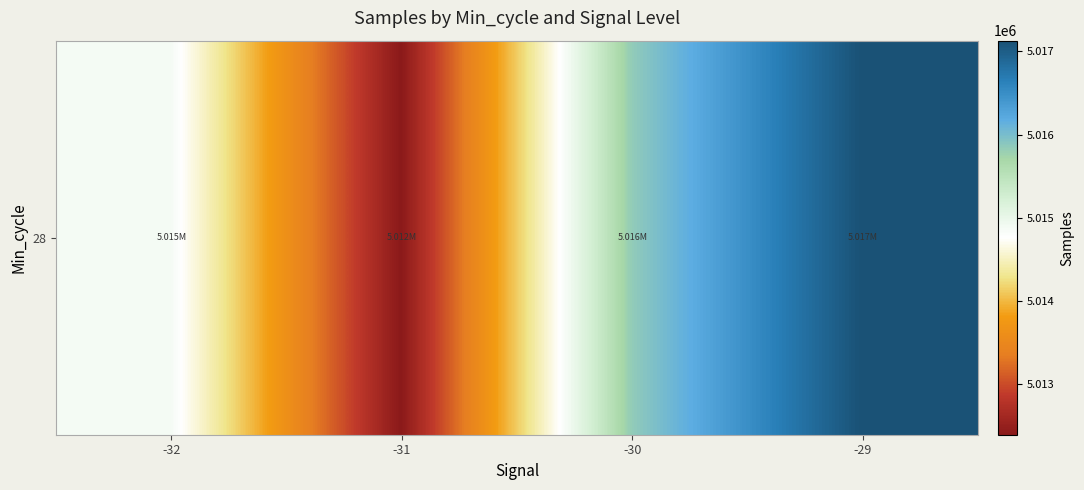

List the labels in order of value, smallest first.

-31, -32, -30, -29